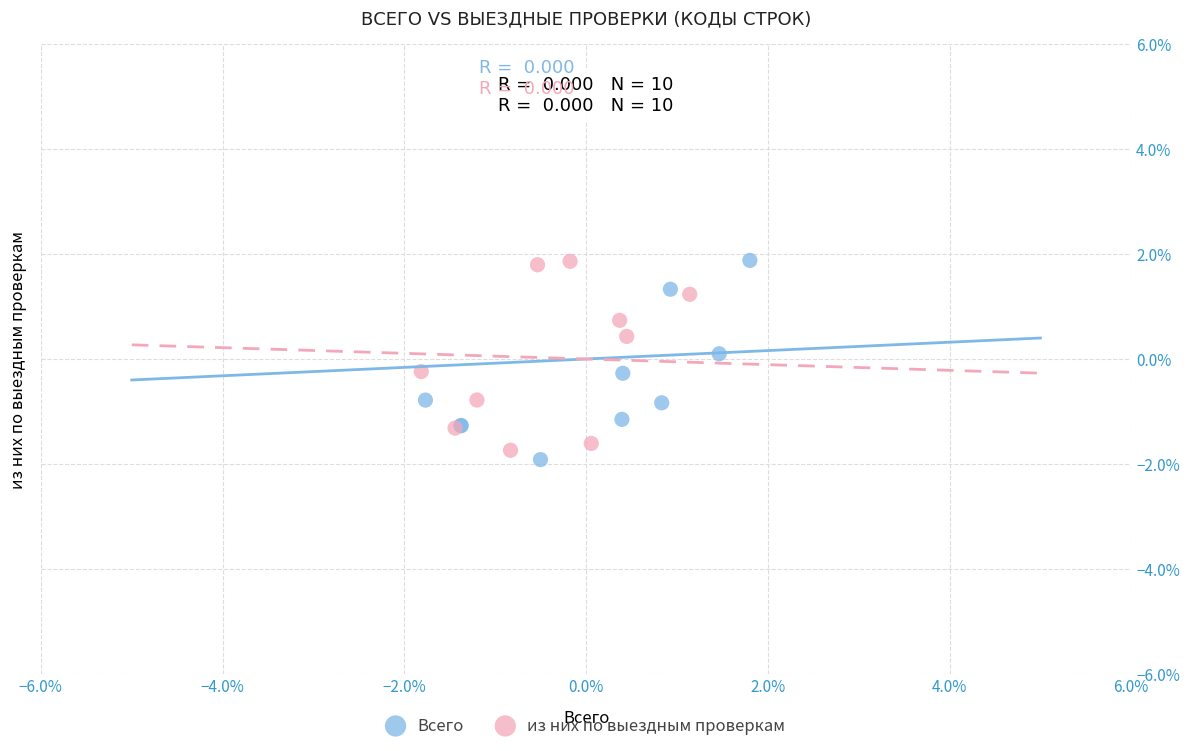

What are all the series names shown in the legend?

Всего, из них по выездным проверкам